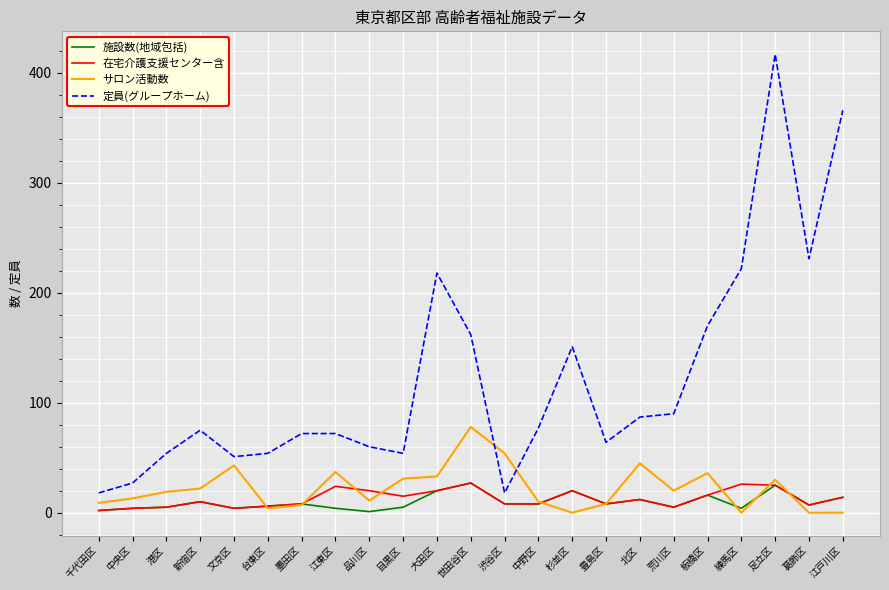

Is it true that サロン活動数 equals 45 at 北区?

True